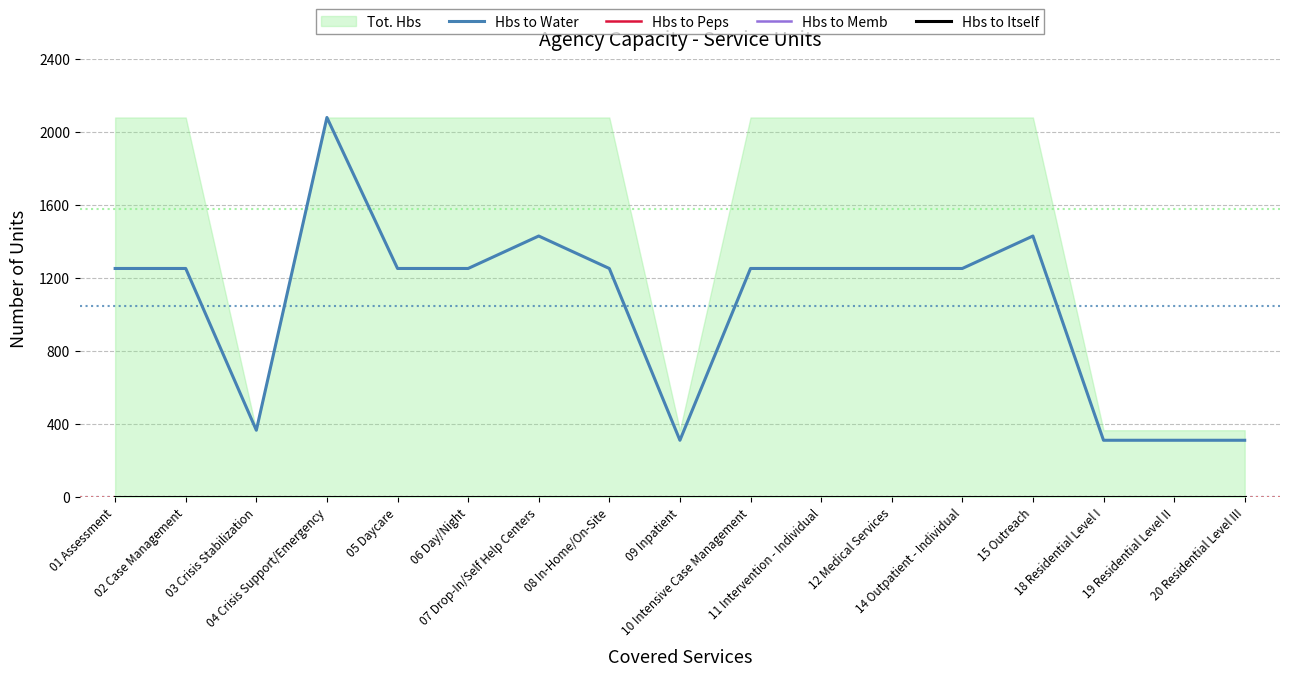

Reading left to right, what are all the values shown in this chart?

Hbs to Water: 01 Assessment=1252	02 Case Management=1252	03 Crisis Stabilization=365	04 Crisis Support/Emergency=2080	05 Daycare=1252	06 Day/Night=1252	07 Drop-In/Self Help Centers=1430	08 In-Home/On-Site=1252	09 Inpatient=310	10 Intensive Case Management=1252	11 Intervention - Individual=1252	12 Medical Services=1252	14 Outpatient - Individual=1252	15 Outreach=1430	18 Residential Level I=310	19 Residential Level II=310	20 Residential Level III=310
Hbs to Peps: 01 Assessment=0	02 Case Management=0	03 Crisis Stabilization=0	04 Crisis Support/Emergency=0	05 Daycare=0	06 Day/Night=0	07 Drop-In/Self Help Centers=0	08 In-Home/On-Site=0	09 Inpatient=0	10 Intensive Case Management=0	11 Intervention - Individual=0	12 Medical Services=0	14 Outpatient - Individual=0	15 Outreach=0	18 Residential Level I=0	19 Residential Level II=0	20 Residential Level III=0
Hbs to Memb: 01 Assessment=0	02 Case Management=0	03 Crisis Stabilization=0	04 Crisis Support/Emergency=0	05 Daycare=0	06 Day/Night=0	07 Drop-In/Self Help Centers=0	08 In-Home/On-Site=0	09 Inpatient=0	10 Intensive Case Management=0	11 Intervention - Individual=0	12 Medical Services=0	14 Outpatient - Individual=0	15 Outreach=0	18 Residential Level I=0	19 Residential Level II=0	20 Residential Level III=0
Hbs to Itself: 01 Assessment=0	02 Case Management=0	03 Crisis Stabilization=0	04 Crisis Support/Emergency=0	05 Daycare=0	06 Day/Night=0	07 Drop-In/Self Help Centers=0	08 In-Home/On-Site=0	09 Inpatient=0	10 Intensive Case Management=0	11 Intervention - Individual=0	12 Medical Services=0	14 Outpatient - Individual=0	15 Outreach=0	18 Residential Level I=0	19 Residential Level II=0	20 Residential Level III=0